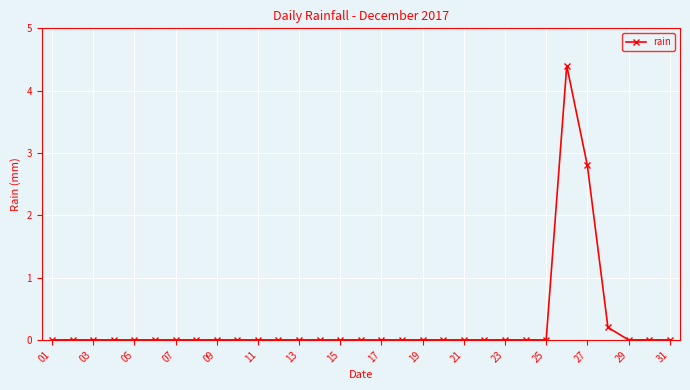

Is this an area chart (filled region under the line)?

No